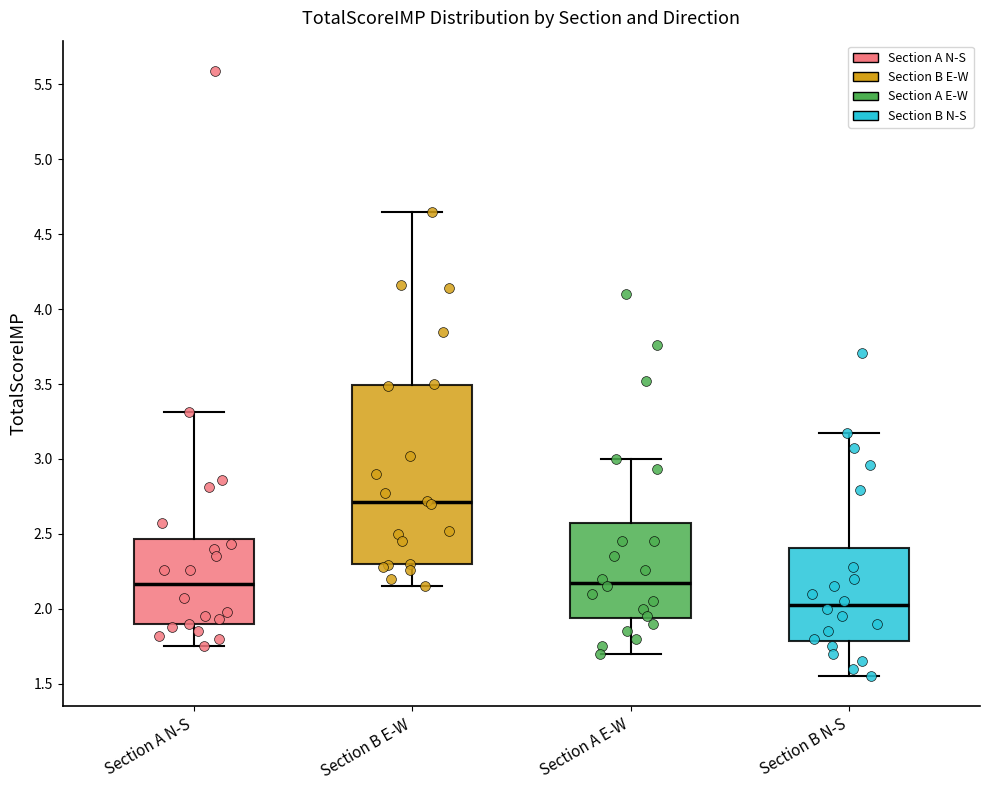

Comparing the boxes themselves (not the whiskers), which one is the tallest?

Section B E-W